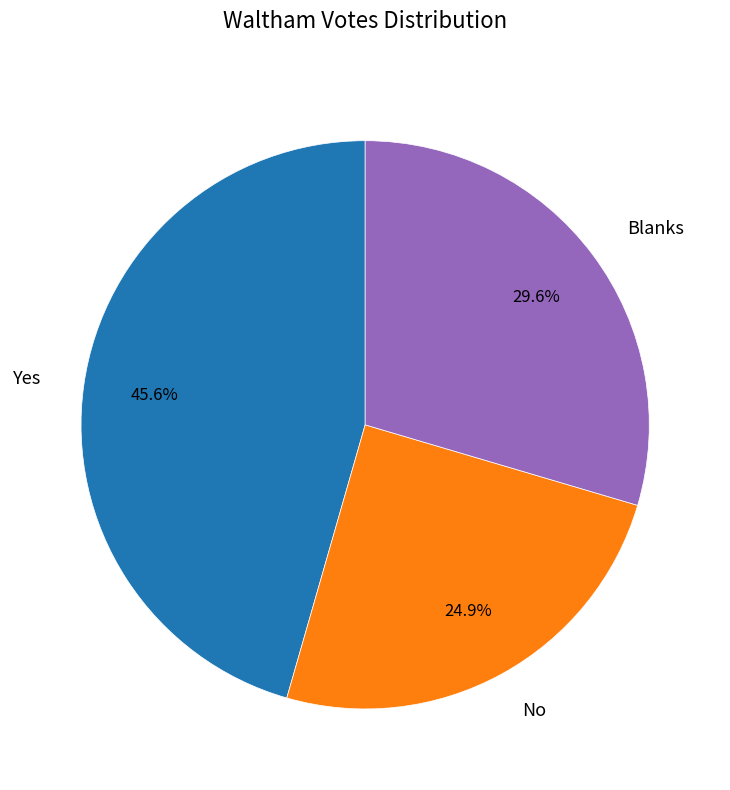

What portion of the pie excludes Yes?

54.4%